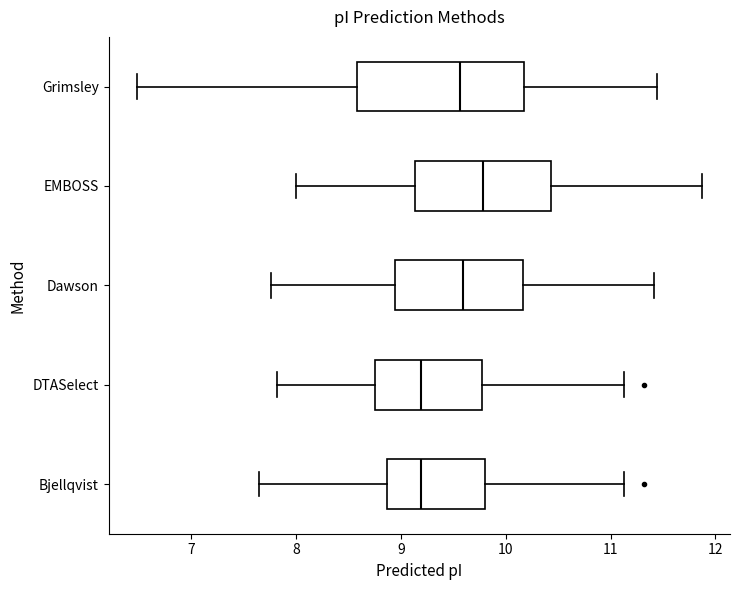

Reading bottom to top, read every box against the x-axis: the position of its median line, the range the box covers, and the ends of its whiskers. The values are not printed on the chart, so give them approximately, as read against the axis.

Bjellqvist: median 9.2, box 8.9 to 9.8, whiskers 7.6 to 11.1
DTASelect: median 9.2, box 8.8 to 9.8, whiskers 7.8 to 11.1
Dawson: median 9.6, box 8.9 to 10.2, whiskers 7.8 to 11.4
EMBOSS: median 9.8, box 9.1 to 10.4, whiskers 8.0 to 11.9
Grimsley: median 9.6, box 8.6 to 10.2, whiskers 6.5 to 11.4